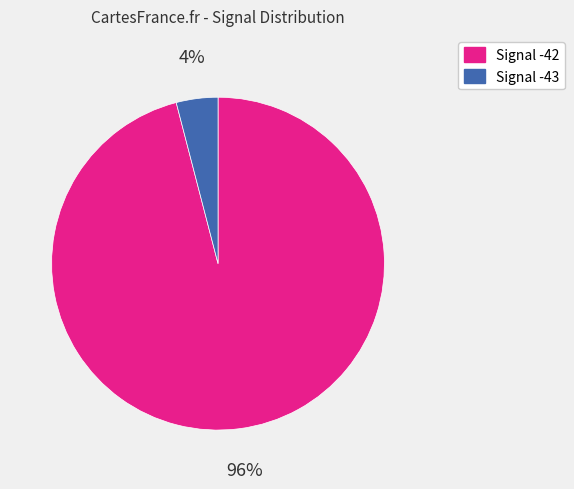

Which slice is the largest?

Signal -42